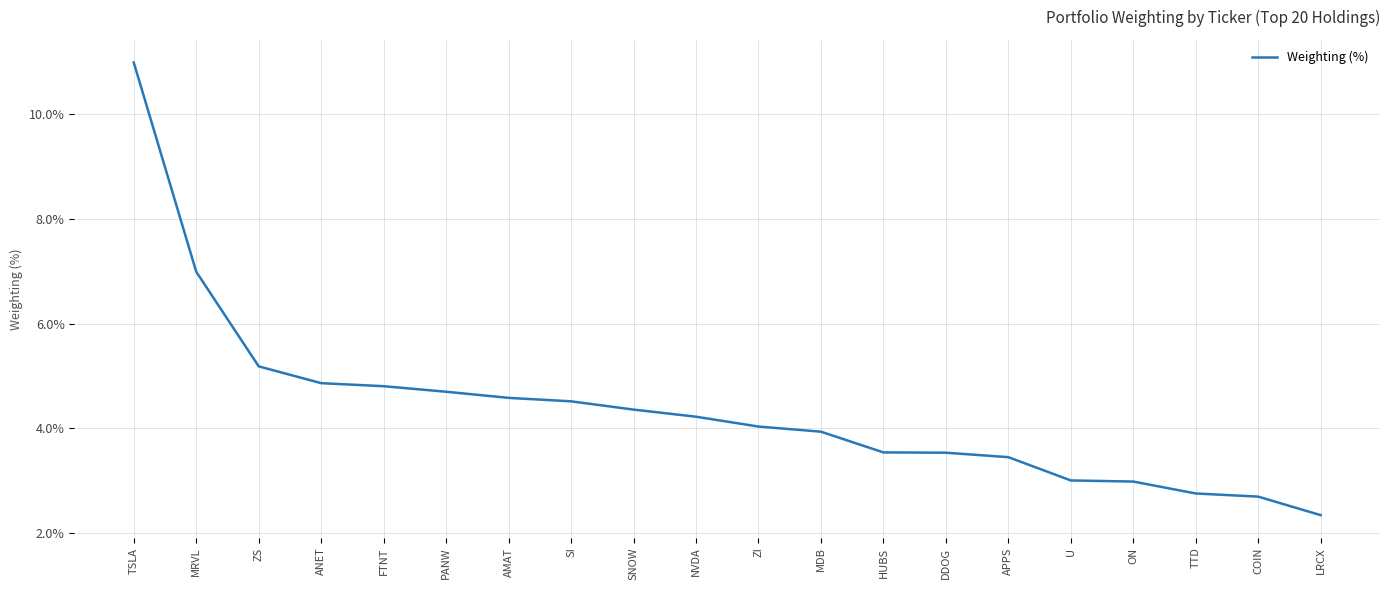

What is the average value?

4.4